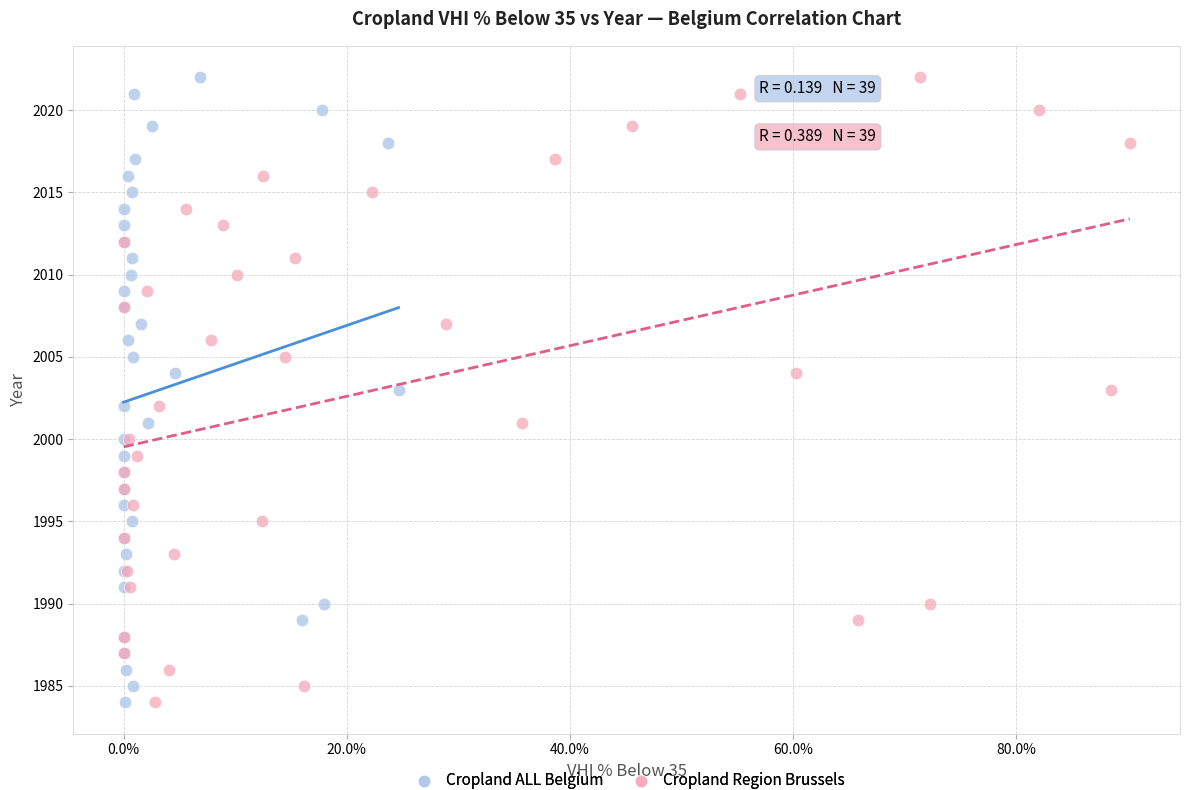

What are all the series names shown in the legend?

Cropland ALL Belgium, Cropland Region Brussels